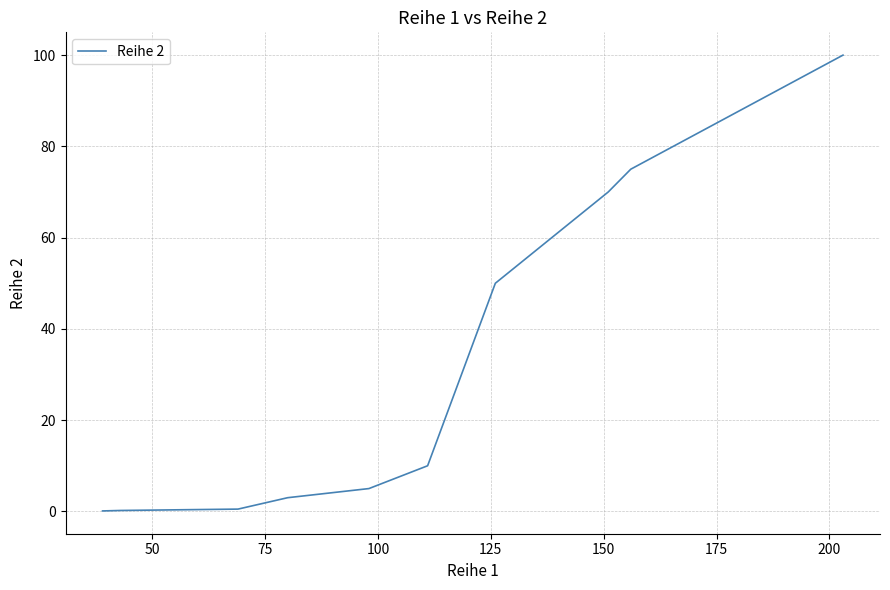

What is the difference between the maximum and minimum values?

99.9